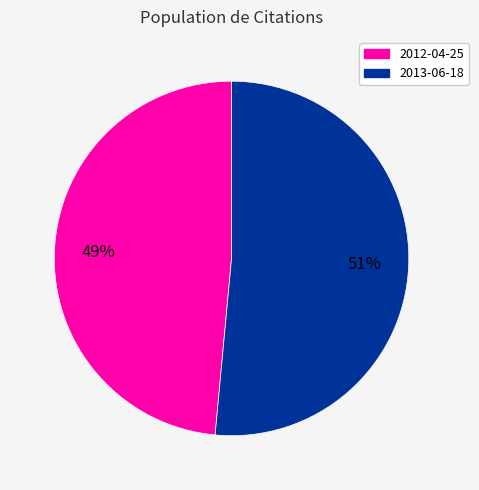

True or false: 2013-06-18 accounts for 51% of the total.

True